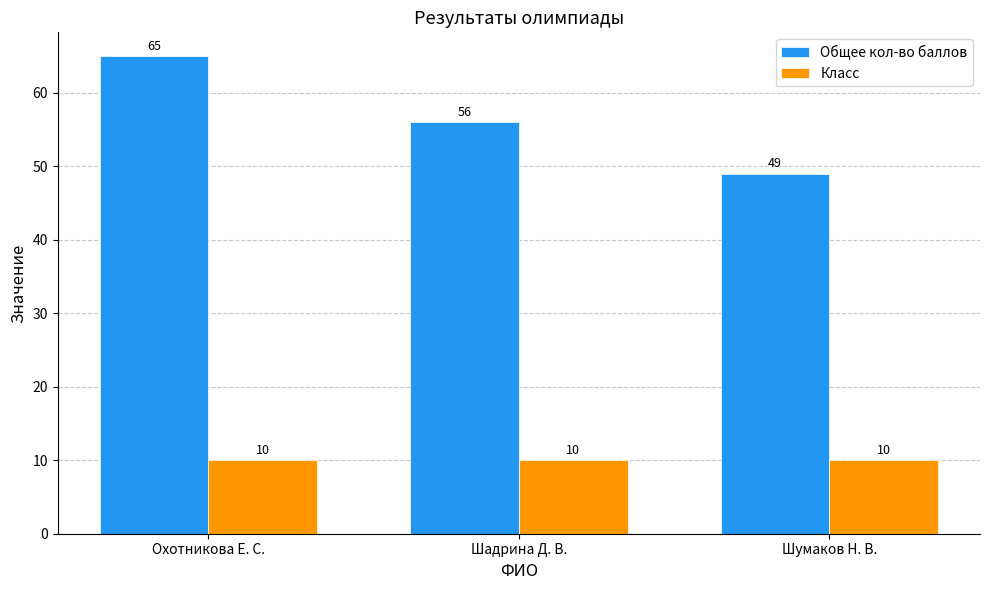

Is the value of Общее кол-во баллов at Шадрина Д. В. greater than the value of Класс at Шадрина Д. В.?

Yes